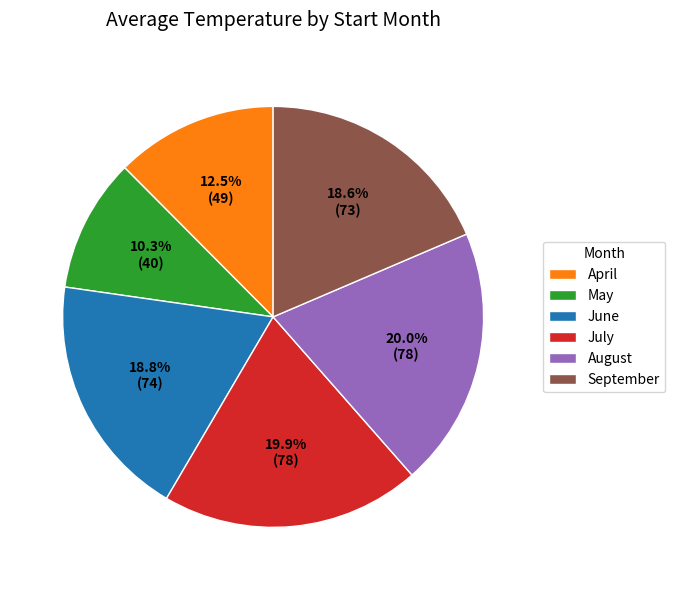

To the nearest percent, what is the difference between the largest and smallest slice percentages?

10%